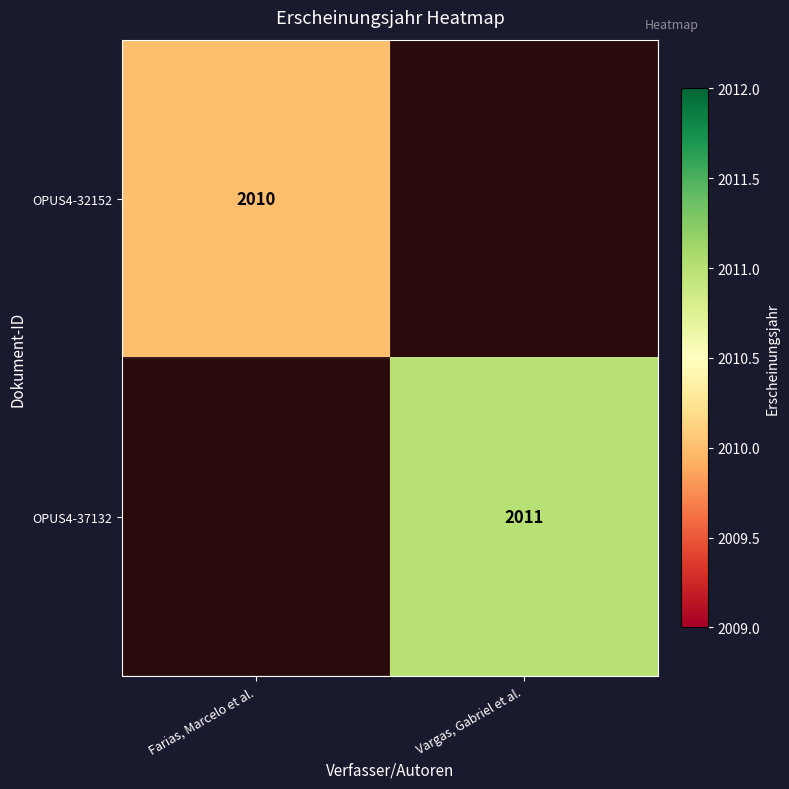

Is the value of OPUS4-37132 at Vargas, Gabriel et al. greater than the value of OPUS4-32152 at Farias, Marcelo et al.?

Yes